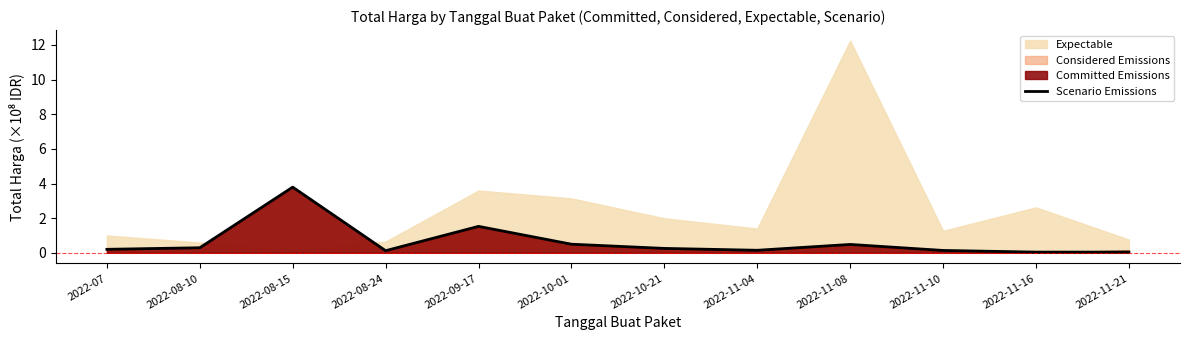

What is the maximum value for Scenario Emissions?

3.8